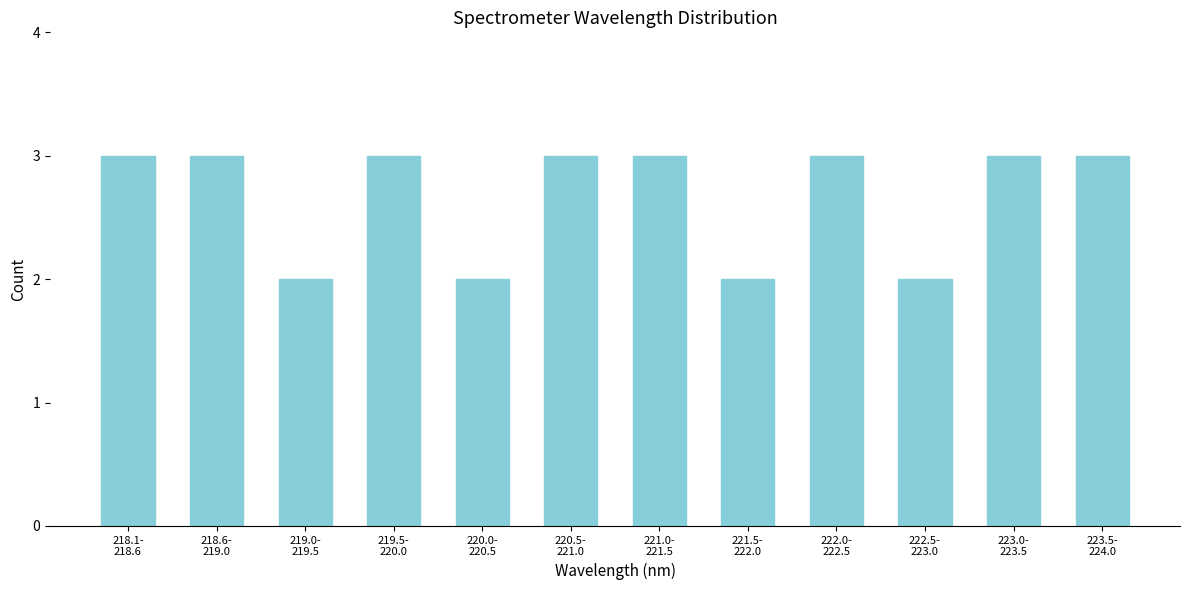

Reading left to right, what are all the values shown in this chart?

3	3	2	3	2	3	3	2	3	2	3	3